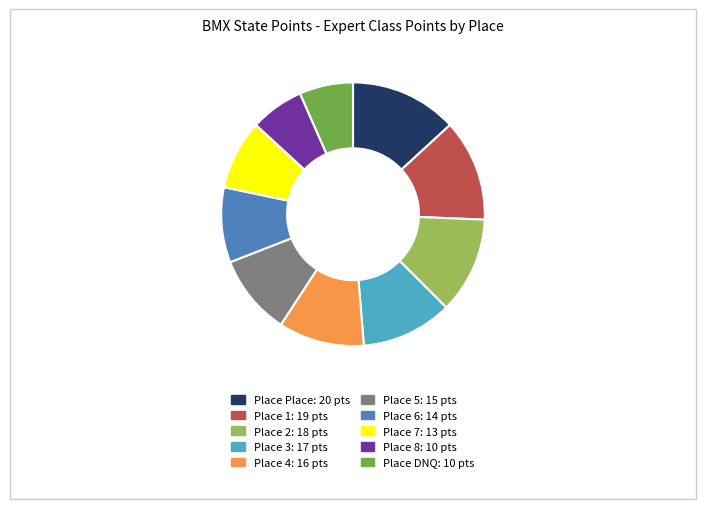

Is there any slice that represents more than half of the pie?

No